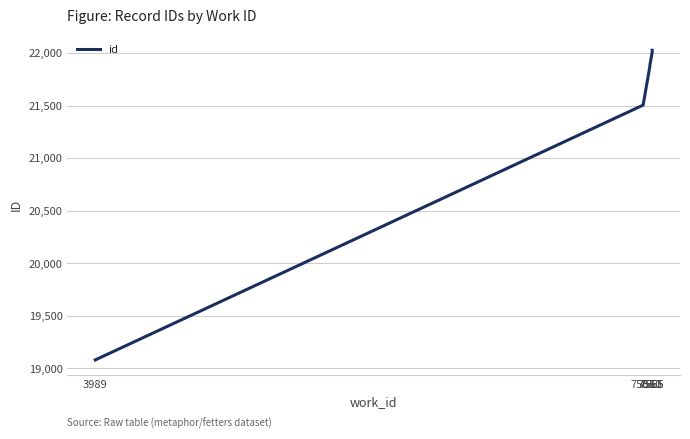

Reading left to right, what are all the values shown in this chart?

19081	21506	21873	21891	22006	22028